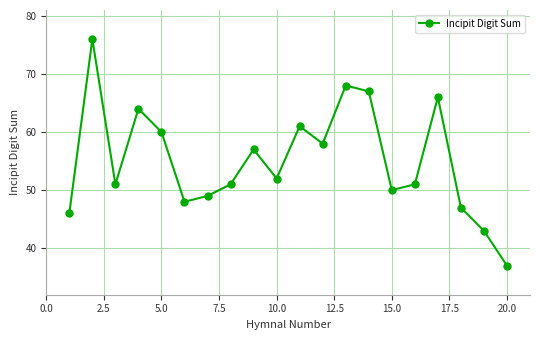

What is the average value?

55